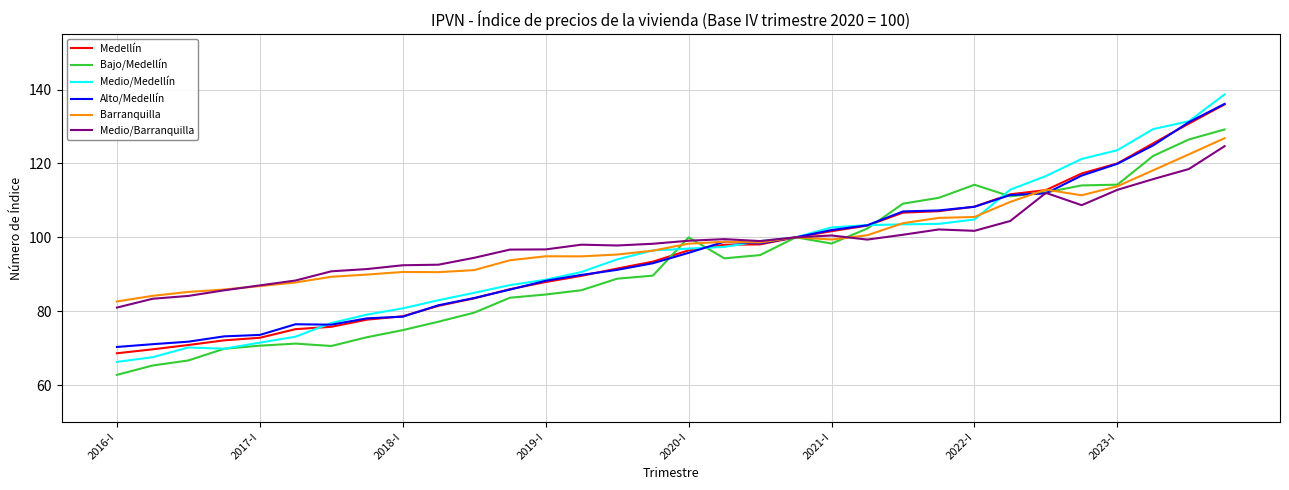

What is the minimum value shown in the chart?

62.8